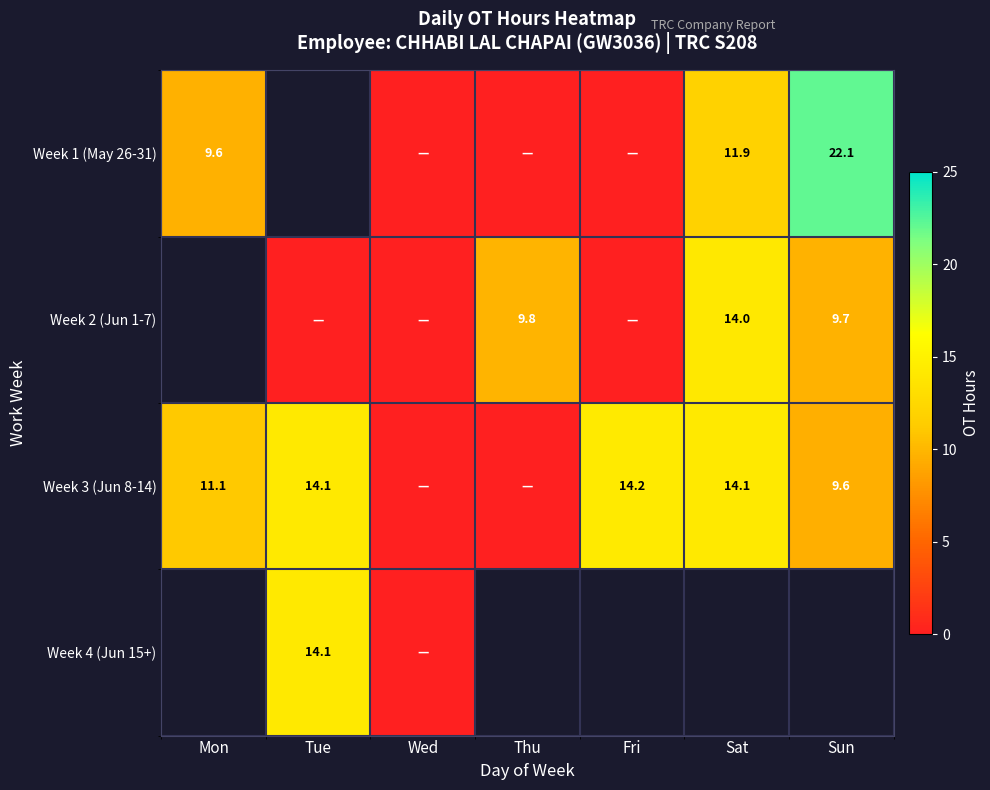

Between Thu and Sun, which series saw the biggest shift?

Week 1 (May 26-31)